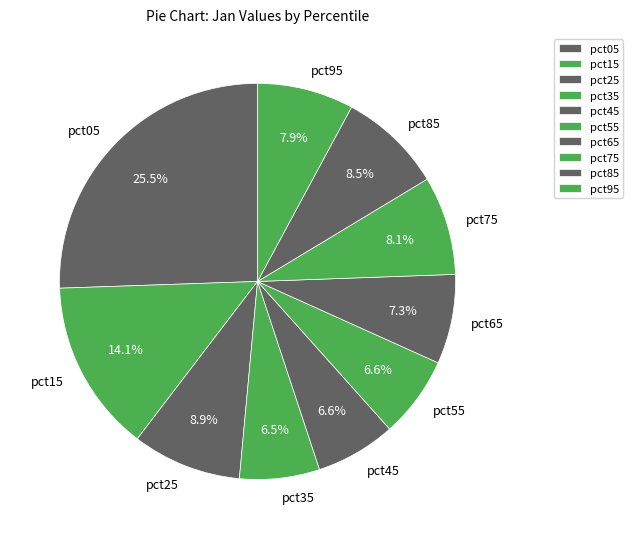

Which category has the biggest portion of the pie?

pct05